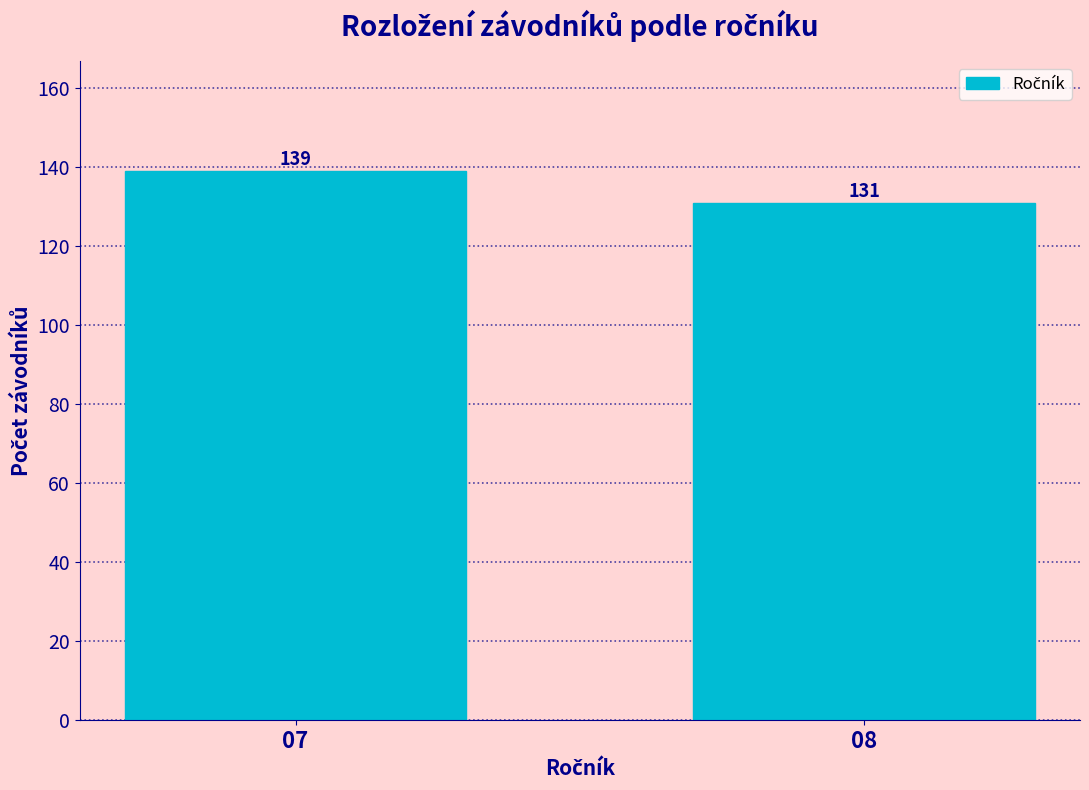

Reading left to right, transcribe all the data shown in this chart.

139	131